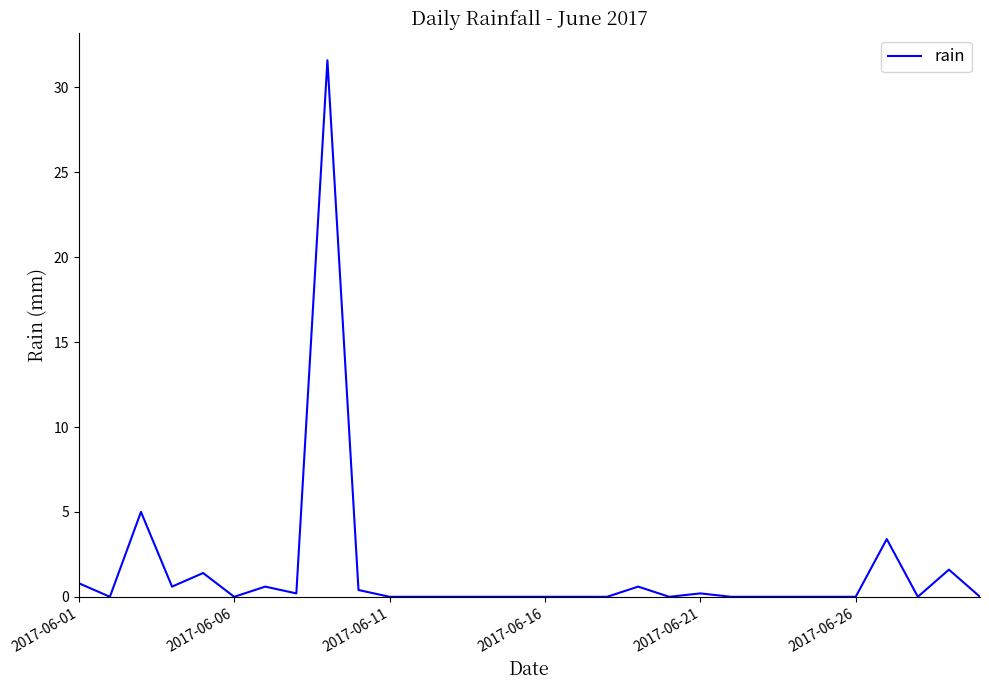

What is the maximum value shown in the chart?

31.6